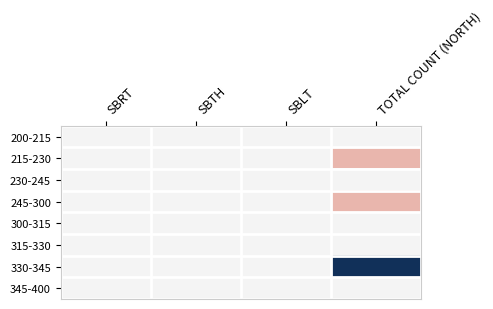

At which category is the sum across all series the highest?

TOTAL COUNT (NORTH)